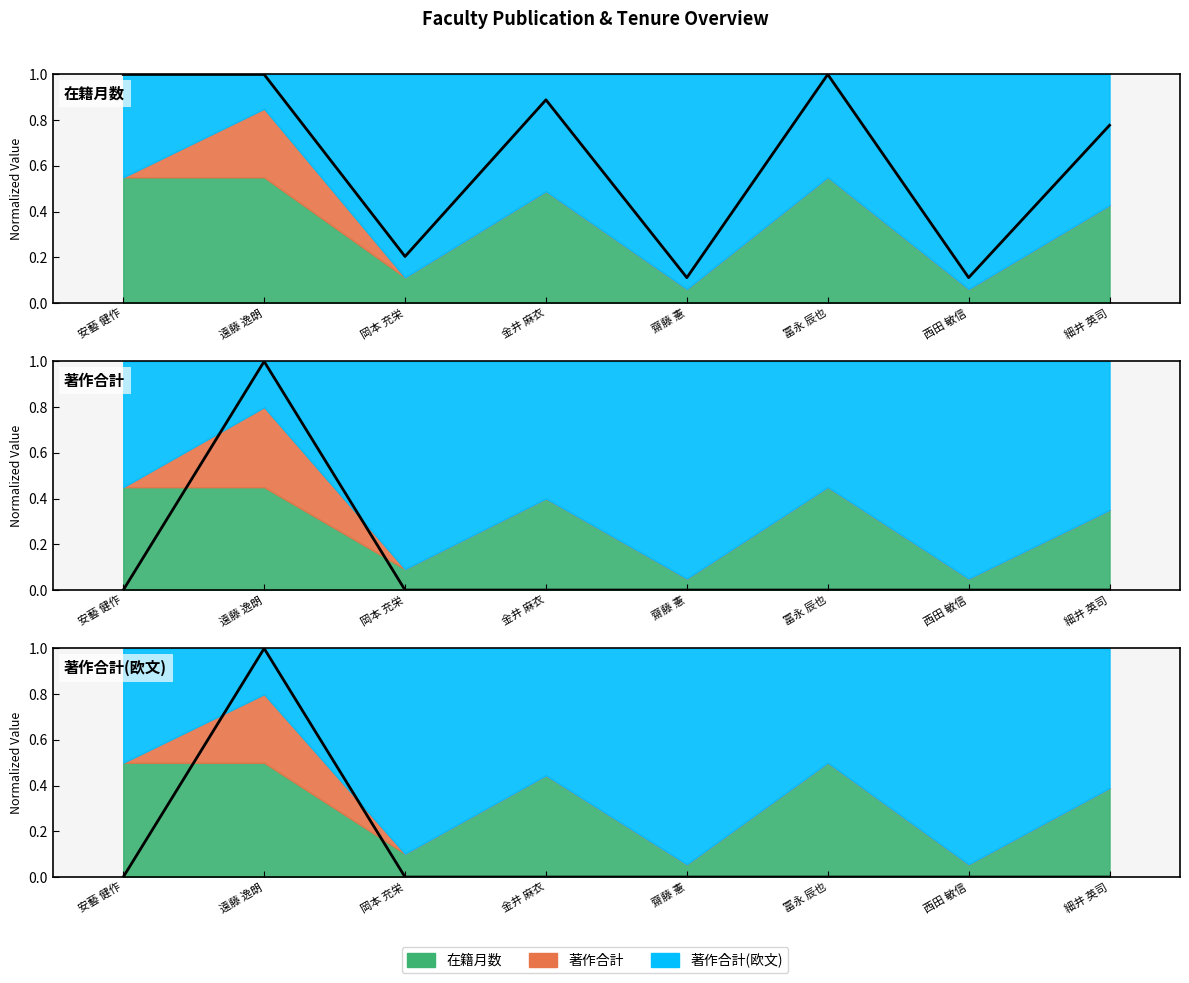

What is the sum of all 著作合計 values?

1.0